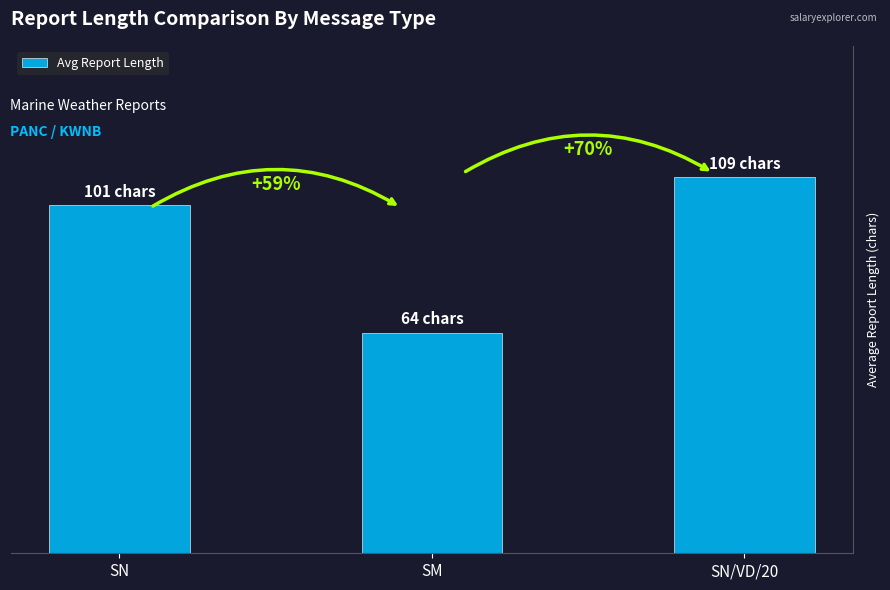

What is the ratio of the value at SN to the value at SM?

1.6